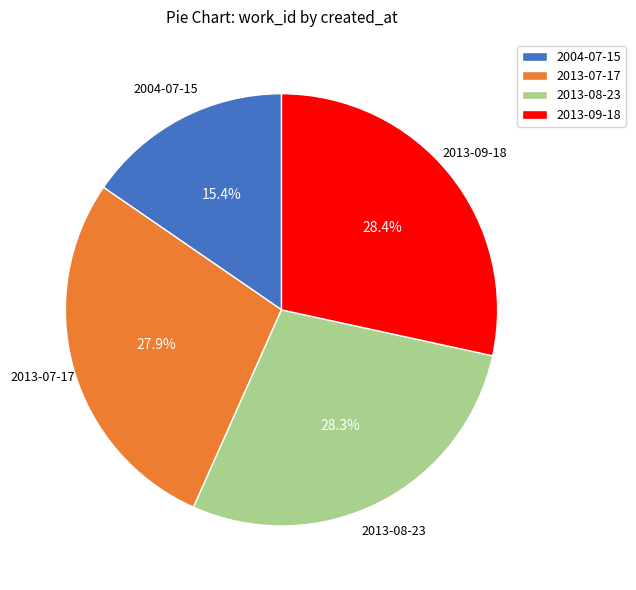

How many slices are in this pie chart?

4